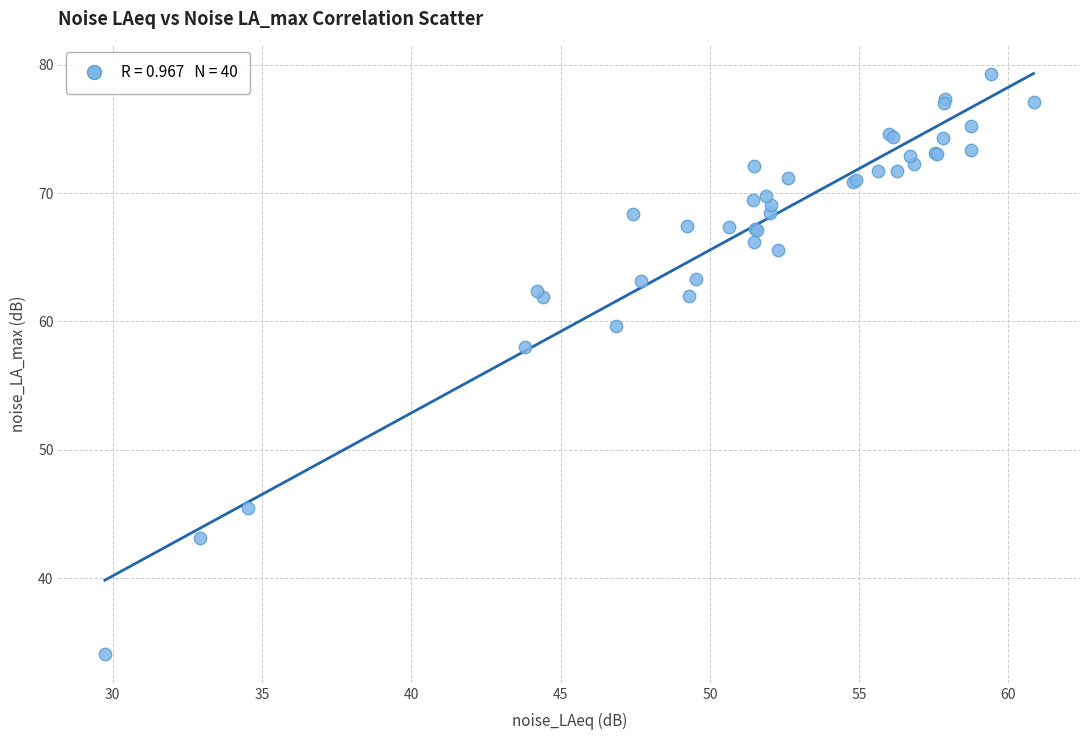

What Y value in the scatter plot is closest to 56?

58.0